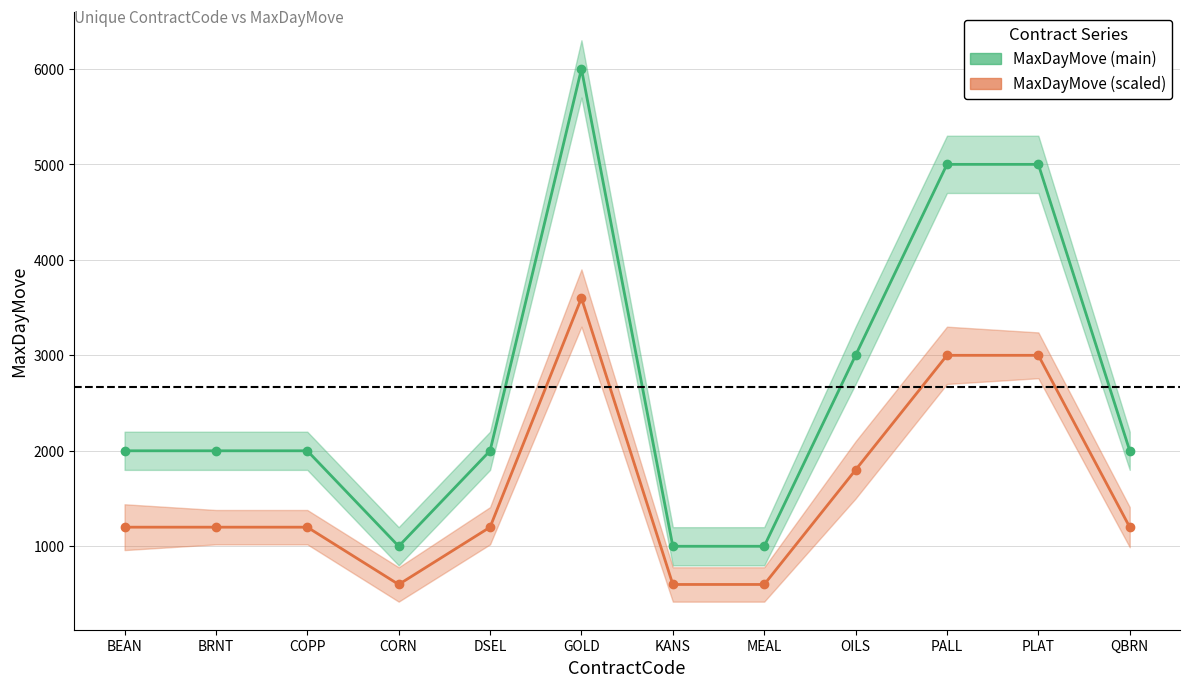

What is the highest value of the MaxDayMove (main) series?

6000